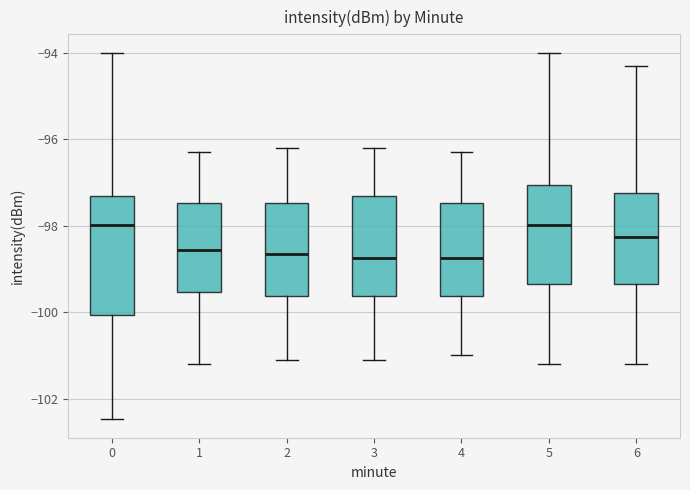

Where does the median line of the box at x = 0 sit on the y-axis? The values are not printed on the chart, so give them approximately, as read against the axis.

-98.0